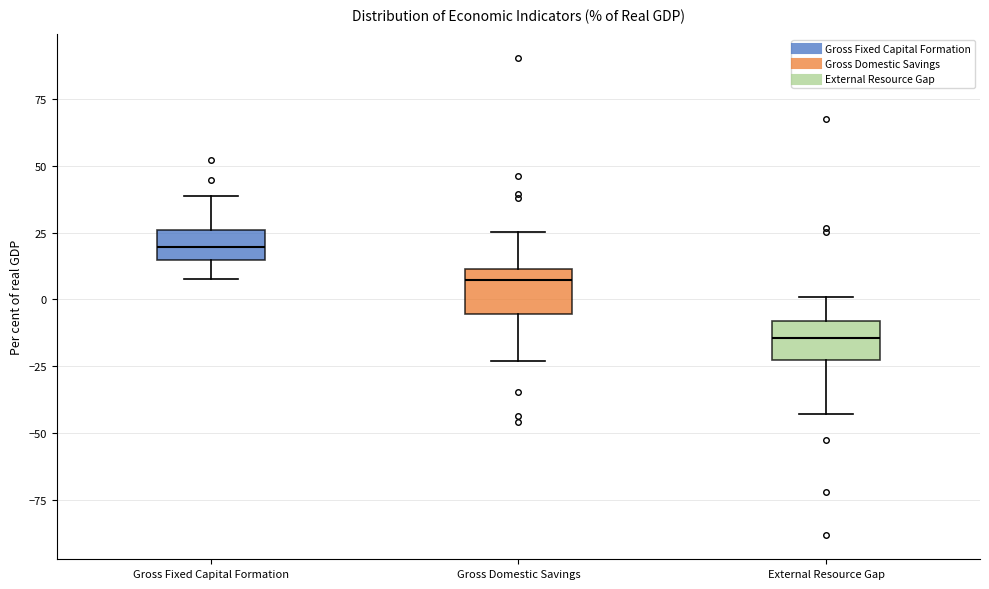

Reading left to right, read every box against the y-axis: the position of its median line, the range the box covers, and the ends of its whiskers. The values are not printed on the chart, so give them approximately, as read against the axis.

Gross Fixed Capital Formation: median 20, box 15 to 25, whiskers 10 to 40
Gross Domestic Savings: median 5, box -5 to 10, whiskers -25 to 25
External Resource Gap: median -15, box -25 to -10, whiskers -45 to 0